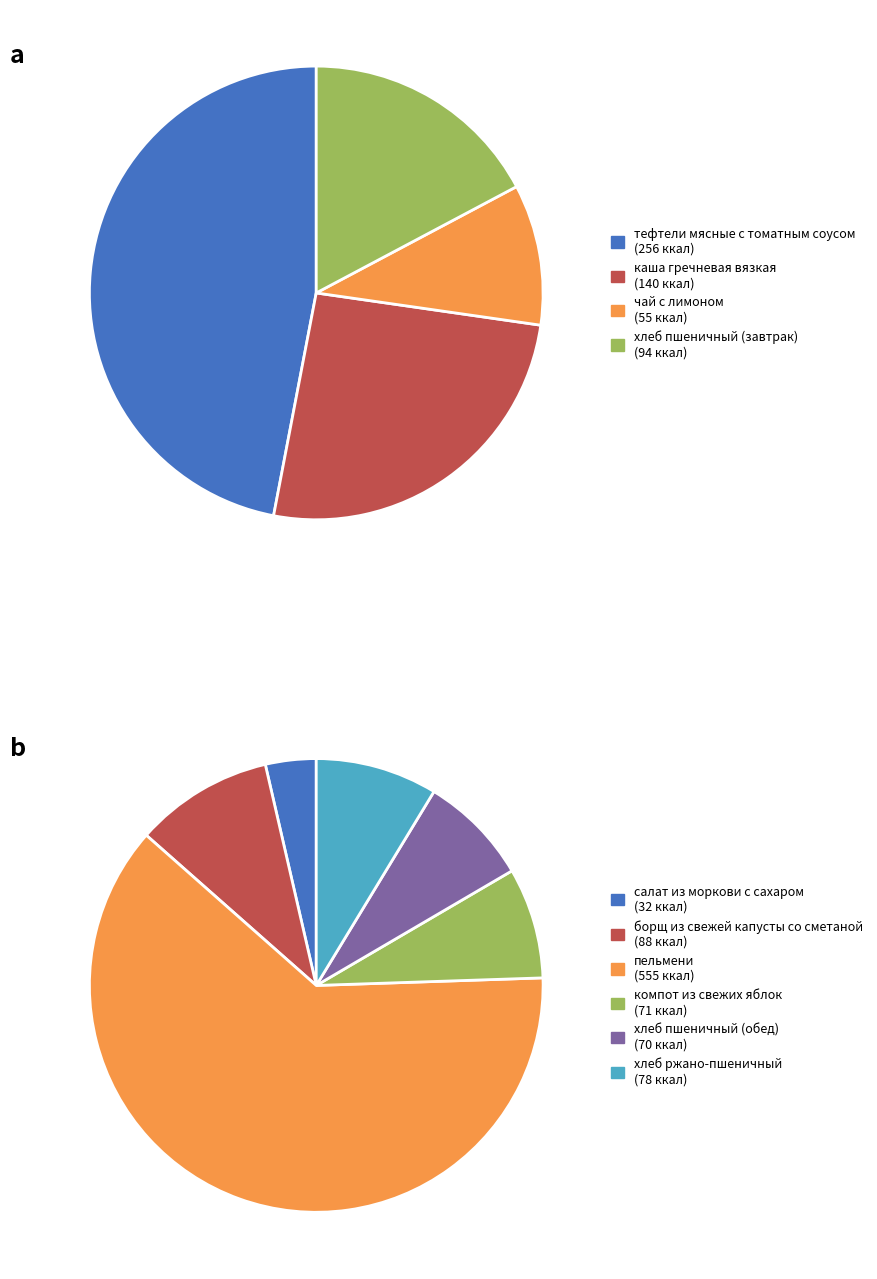

How many segments does this pie chart have?

10